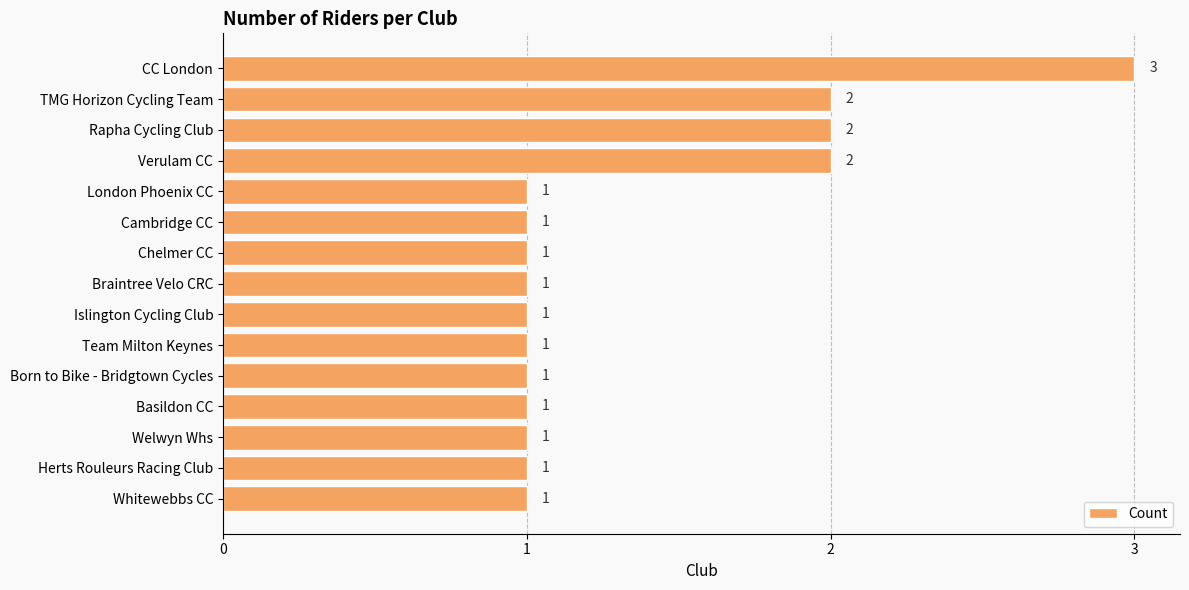

Read the value at CC London.

3